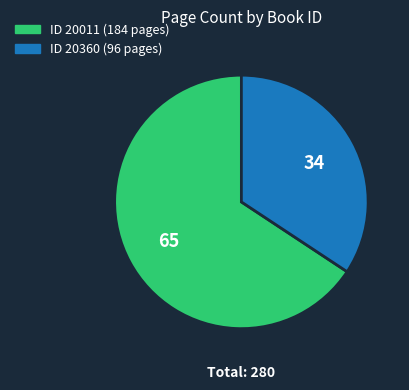

Does any single category account for the majority?

Yes